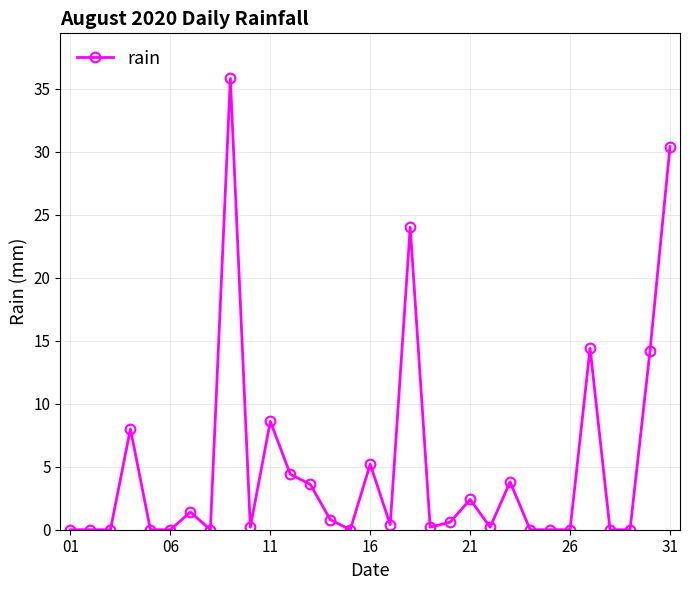

What is the sum of all values?

158.6